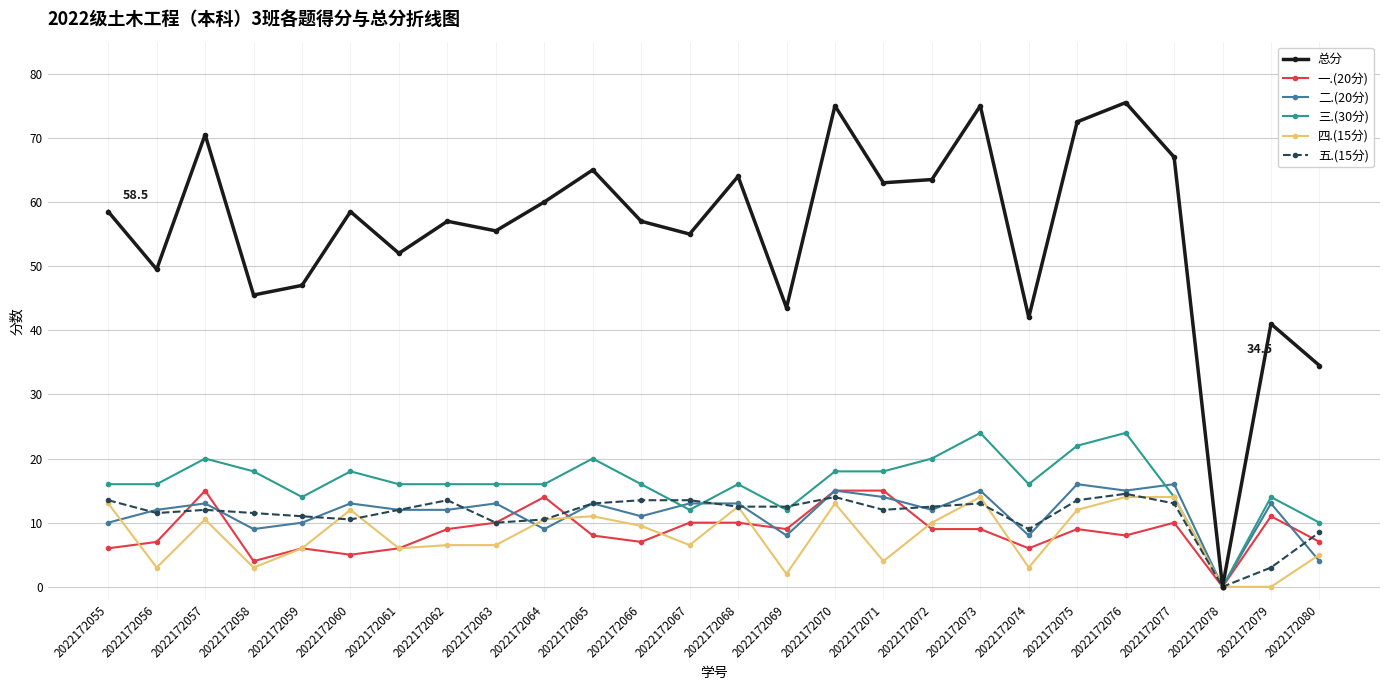

How many distinct data groups are displayed?

6